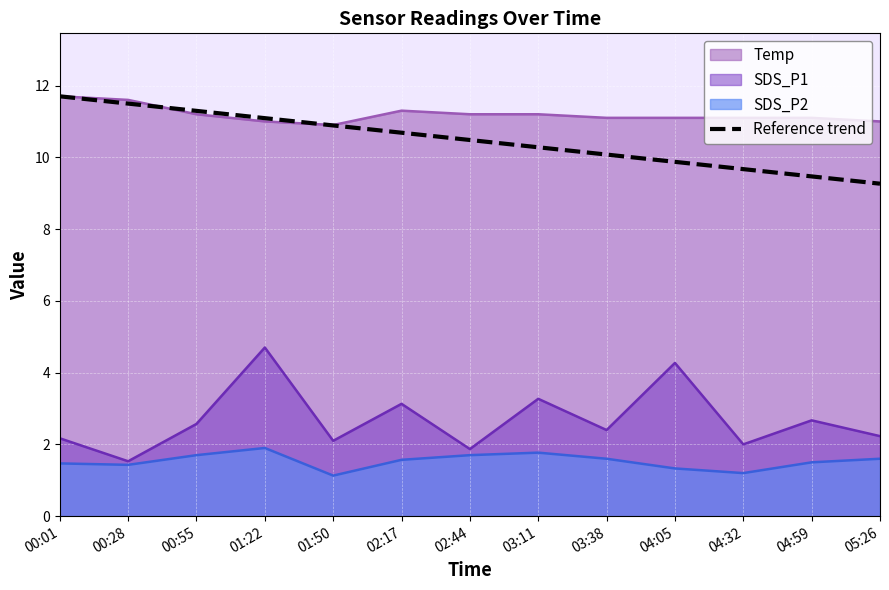

Which has a higher value, 05:26 or 03:11?

03:11